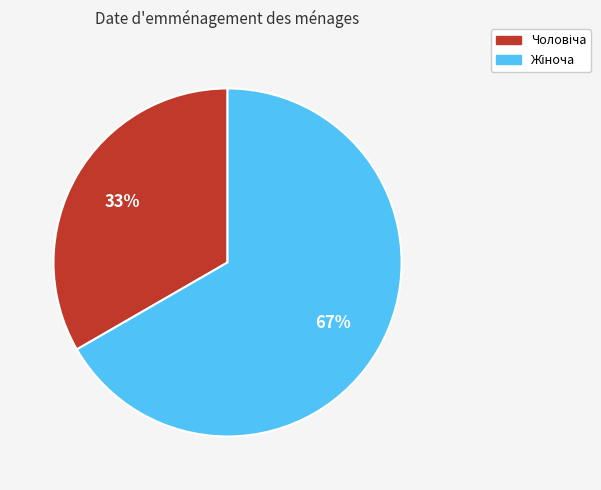

Is there any slice that represents more than half of the pie?

Yes